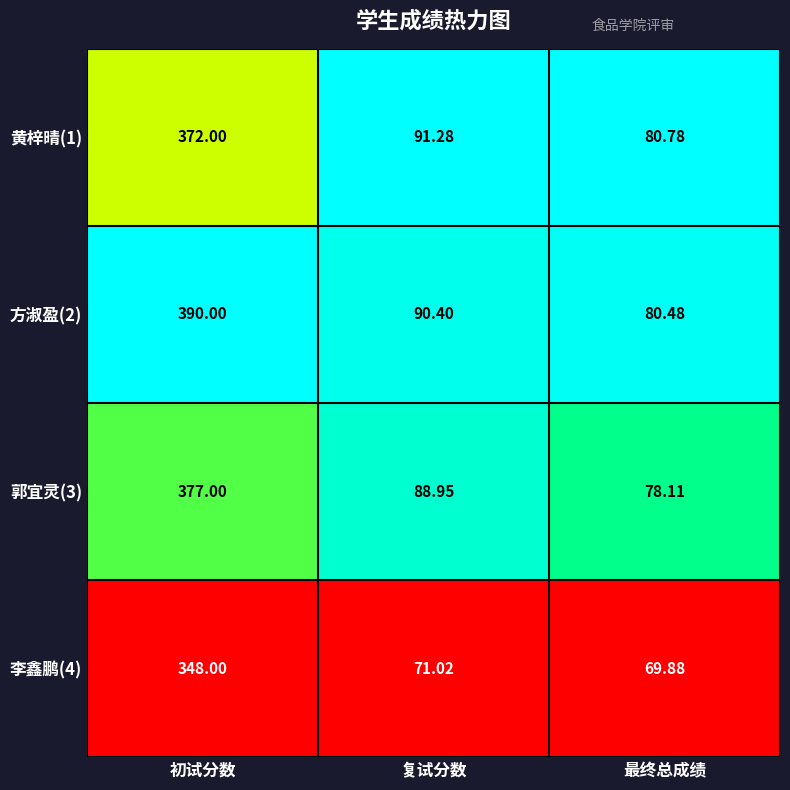

Which series changed the most between 初试分数 and 最终总成绩?

方淑盈(2)